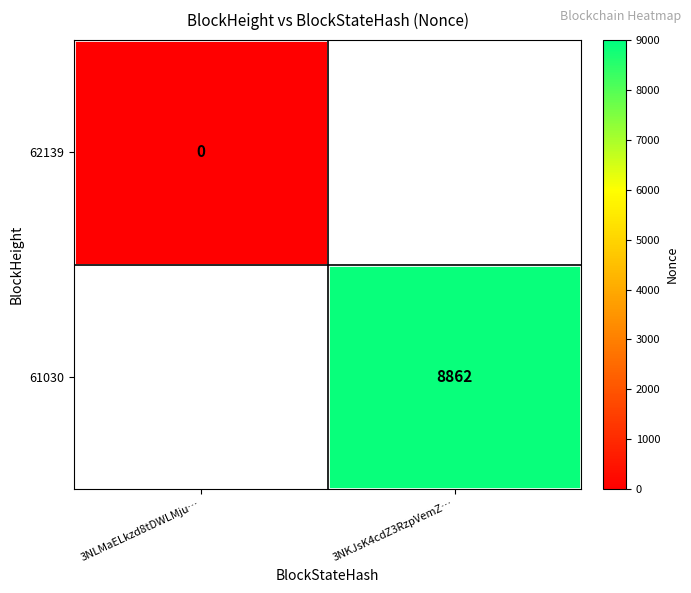

What is the maximum value shown in the chart?

8862.0